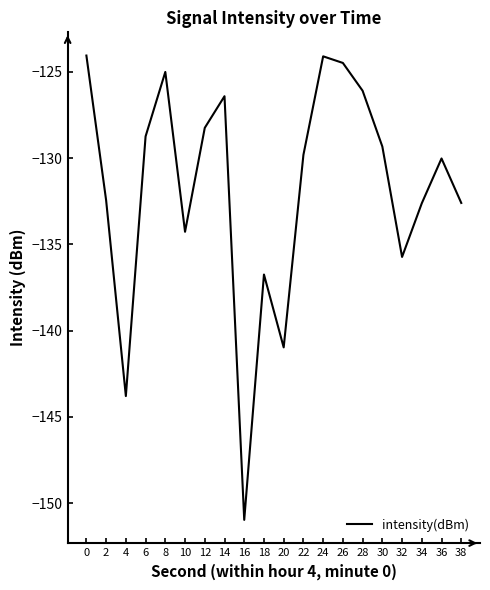

The chart shows a value of -179.2 at 18. True or false?

False